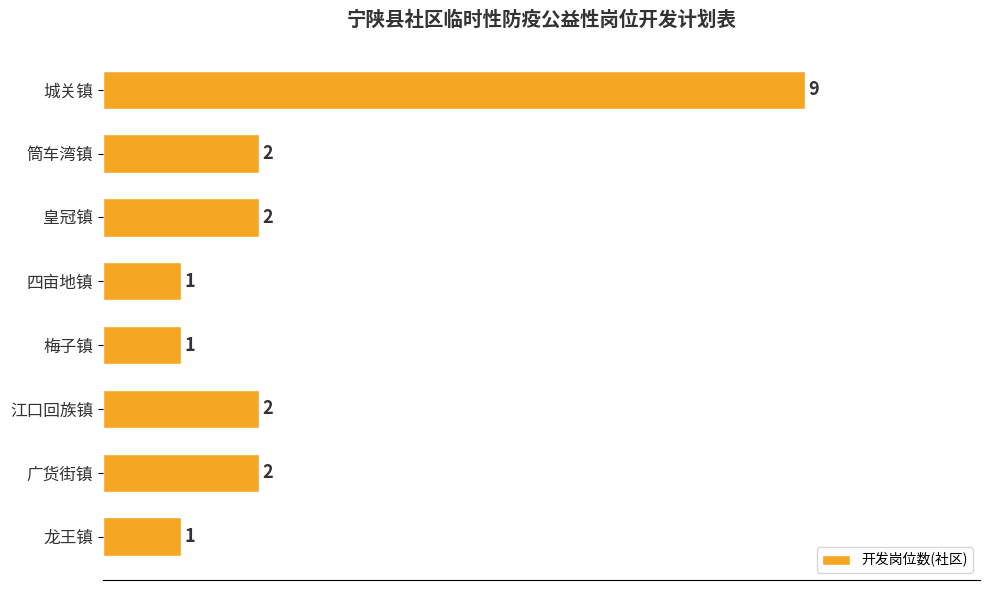

How many data points are less than 2?

3